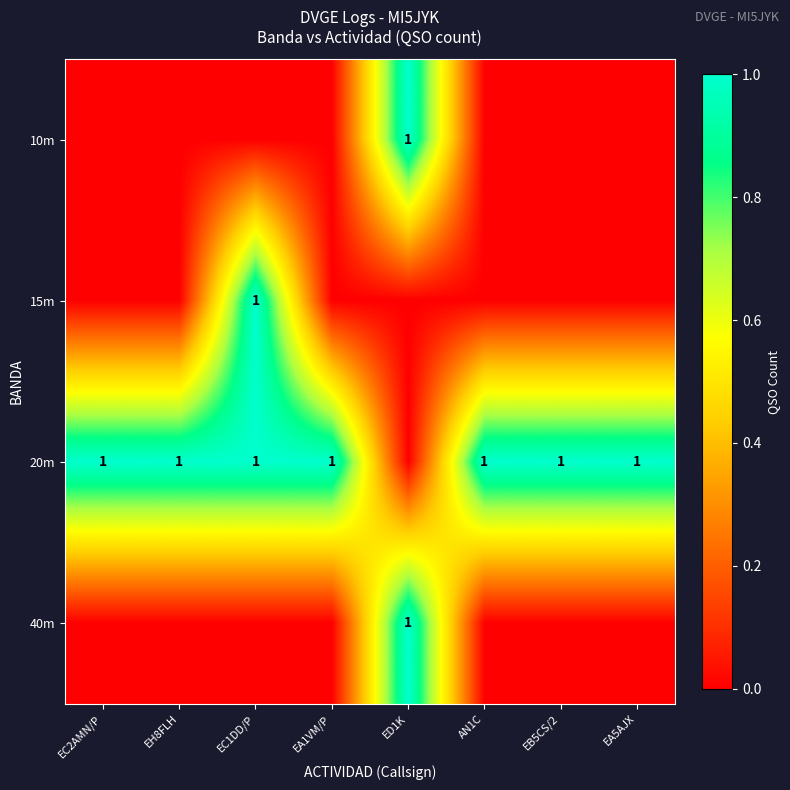

True or false: 20m has a value of 1 at EB5CS/2.

True